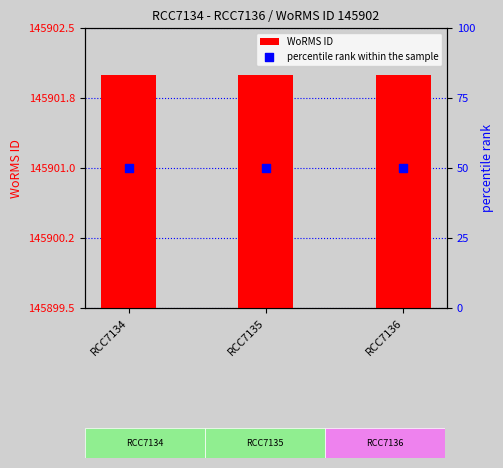

Which series has the largest Y range (max minus min)?

WoRMS ID